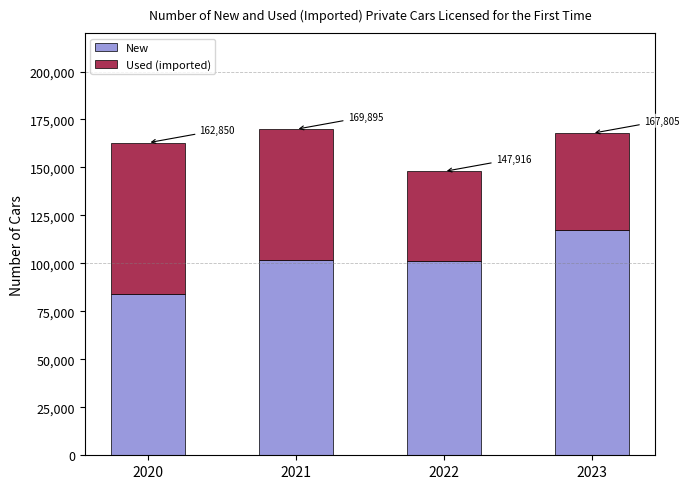

What value does the Used (imported) series have at 2021?

68042